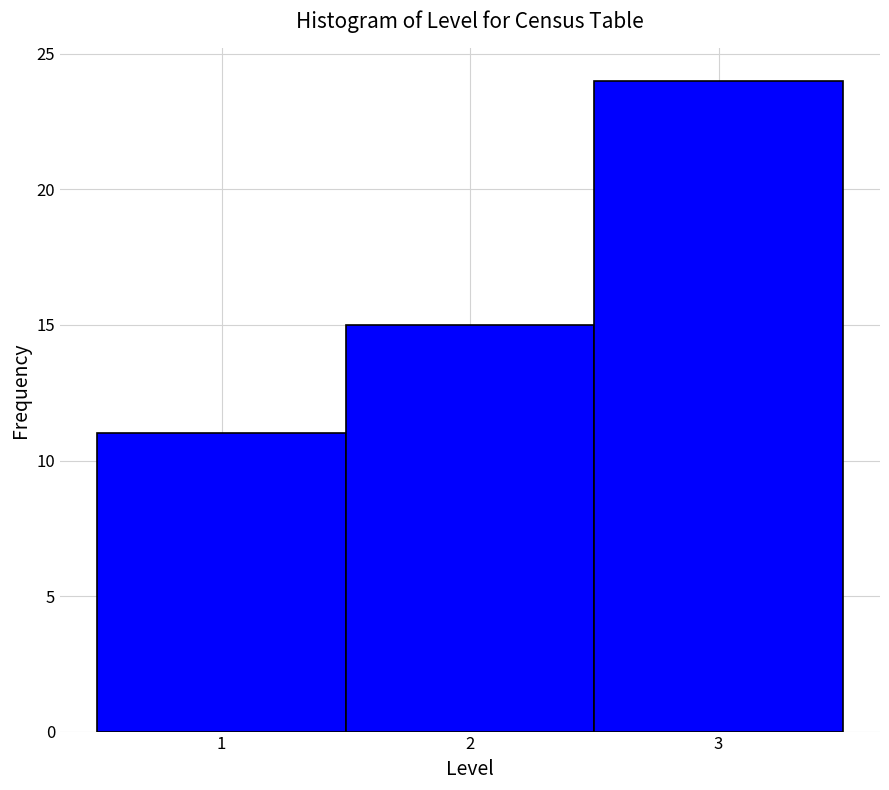

Reading left to right, transcribe this chart: for each bar, give the range it covers on the x-axis and its height. The values are not printed on the chart, so give them approximately, as read against the axis.

0.5 to 1.5: 11
1.5 to 2.5: 15
2.5 to 3.5: 24